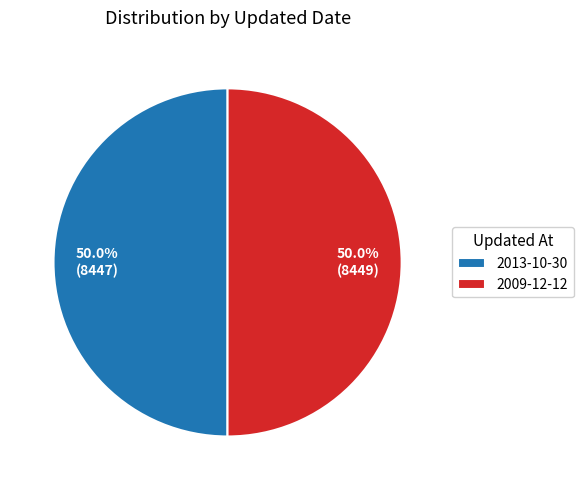

How many slices are in this pie chart?

2